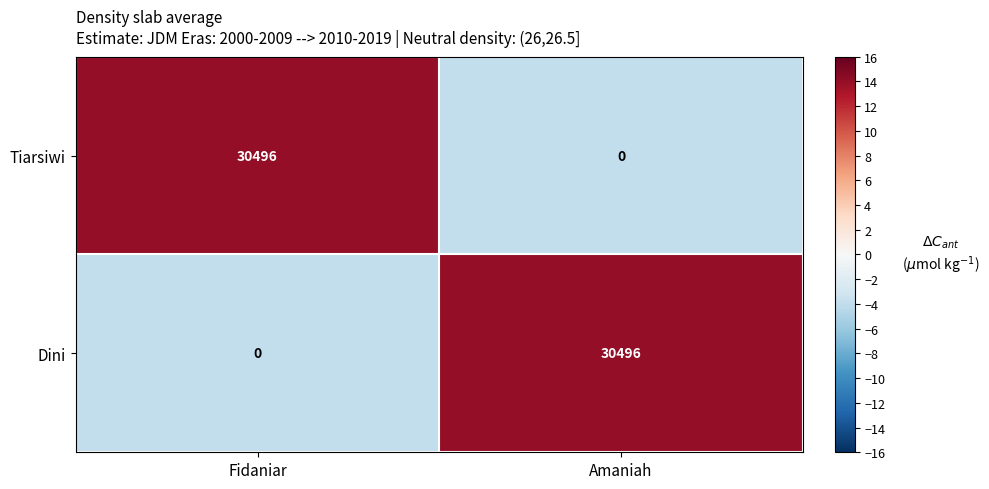

Rank the series at Amaniah from highest to lowest value.

Dini, Tiarsiwi